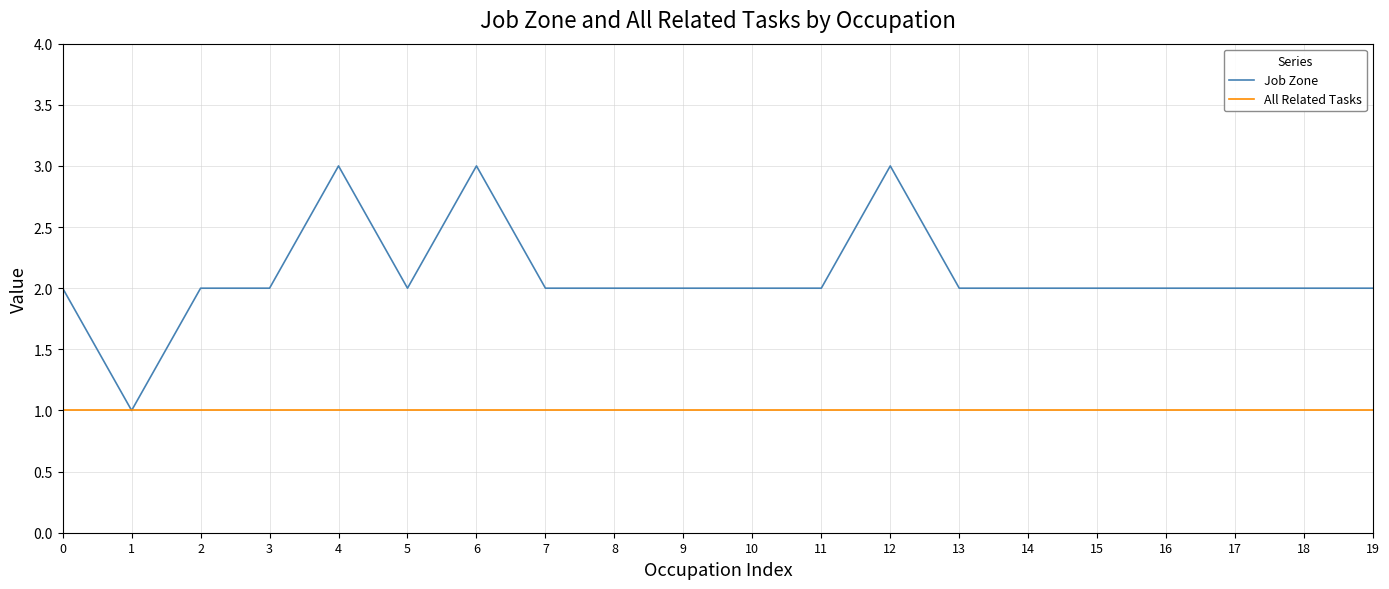

Rank the series by their maximum value, from lowest to highest.

All Related Tasks, Job Zone